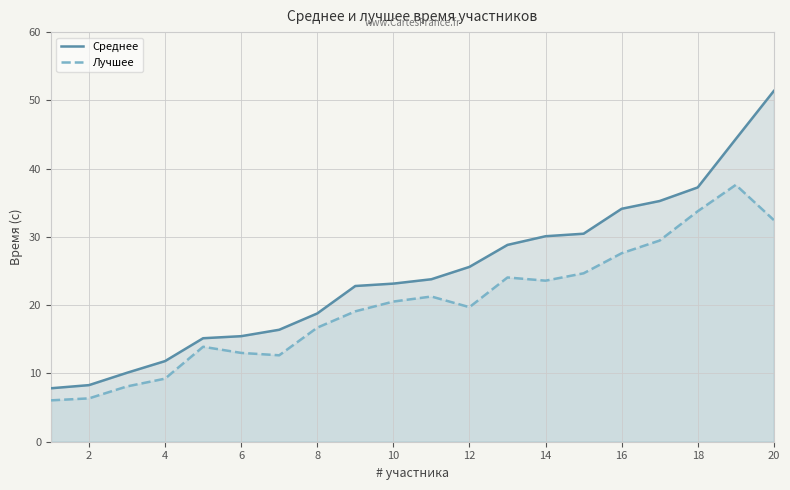

True or false: Среднее has more than 1 interior local peaks.

False